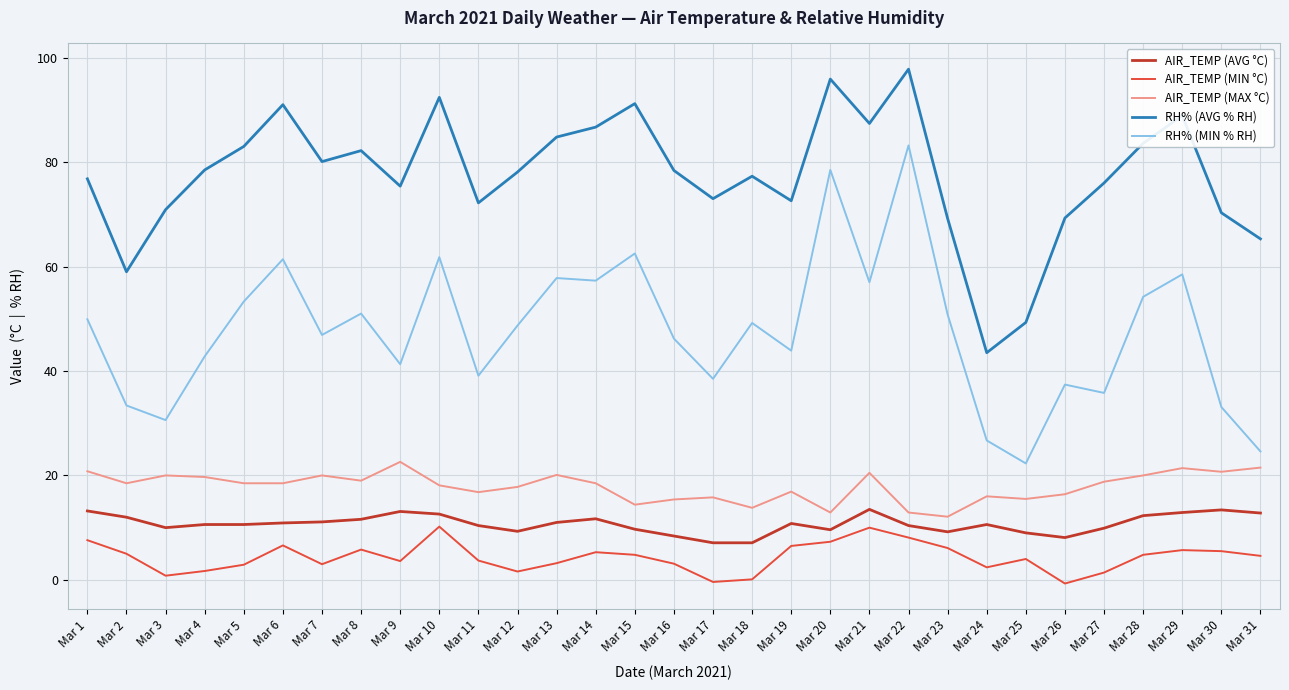

What are all the series names shown in the legend?

AIR_TEMP (AVG °C), AIR_TEMP (MIN °C), AIR_TEMP (MAX °C), RH% (AVG % RH), RH% (MIN % RH)